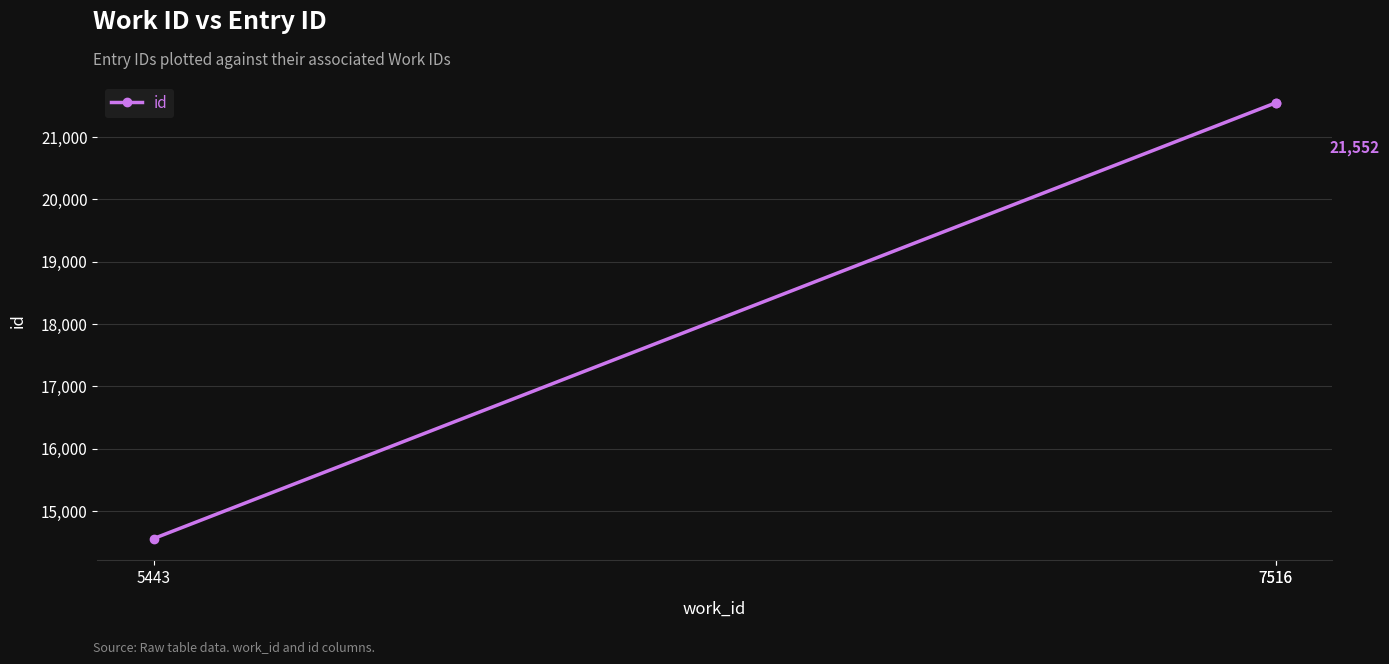

At which category does the chart reach its peak across all series?

7516